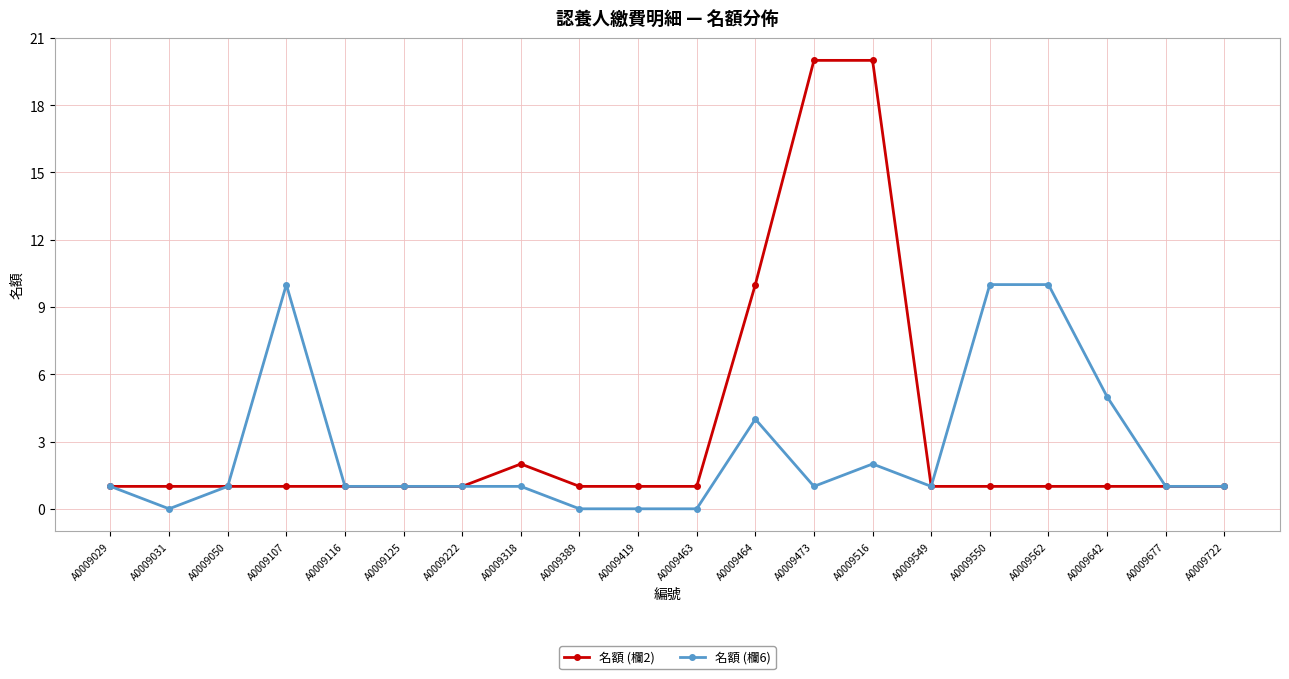

What is the maximum value shown in the chart?

20